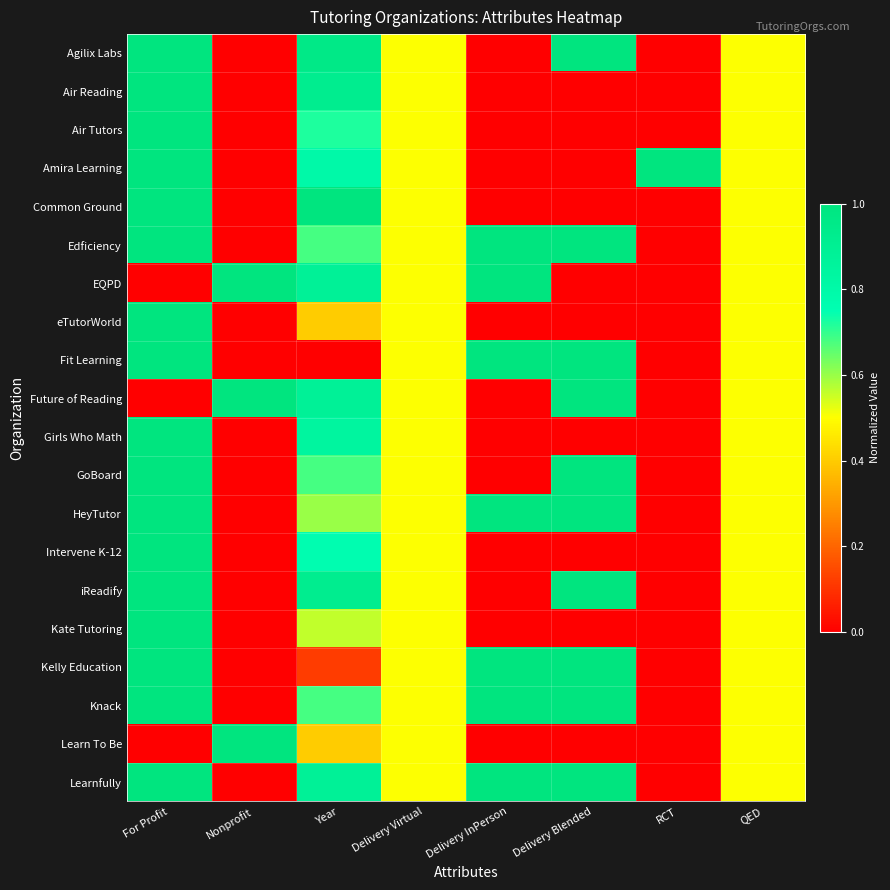

Reading left to right, list all the values displayed in this chart.

Agilix Labs: For Profit=1.0	Nonprofit=0.0	Year=1.0	Delivery Virtual=0.5	Delivery InPerson=0.0	Delivery Blended=1.0	RCT=0.0	QED=0.5
Air Reading: For Profit=1.0	Nonprofit=0.0	Year=0.9	Delivery Virtual=0.5	Delivery InPerson=0.0	Delivery Blended=0.0	RCT=0.0	QED=0.5
Air Tutors: For Profit=1.0	Nonprofit=0.0	Year=0.7	Delivery Virtual=0.5	Delivery InPerson=0.0	Delivery Blended=0.0	RCT=0.0	QED=0.5
Amira Learning: For Profit=1.0	Nonprofit=0.0	Year=0.8	Delivery Virtual=0.5	Delivery InPerson=0.0	Delivery Blended=0.0	RCT=1.0	QED=0.5
Common Ground: For Profit=1.0	Nonprofit=0.0	Year=1.0	Delivery Virtual=0.5	Delivery InPerson=0.0	Delivery Blended=0.0	RCT=0.0	QED=0.5
Edficiency: For Profit=1.0	Nonprofit=0.0	Year=0.7	Delivery Virtual=0.5	Delivery InPerson=1.0	Delivery Blended=1.0	RCT=0.0	QED=0.5
EQPD: For Profit=0.0	Nonprofit=1.0	Year=0.9	Delivery Virtual=0.5	Delivery InPerson=1.0	Delivery Blended=0.0	RCT=0.0	QED=0.5
eTutorWorld: For Profit=1.0	Nonprofit=0.0	Year=0.4	Delivery Virtual=0.5	Delivery InPerson=0.0	Delivery Blended=0.0	RCT=0.0	QED=0.5
Fit Learning: For Profit=1.0	Nonprofit=0.0	Year=0.0	Delivery Virtual=0.5	Delivery InPerson=1.0	Delivery Blended=1.0	RCT=0.0	QED=0.5
Future of Reading: For Profit=0.0	Nonprofit=1.0	Year=0.9	Delivery Virtual=0.5	Delivery InPerson=0.0	Delivery Blended=1.0	RCT=0.0	QED=0.5
Girls Who Math: For Profit=1.0	Nonprofit=0.0	Year=0.8	Delivery Virtual=0.5	Delivery InPerson=0.0	Delivery Blended=0.0	RCT=0.0	QED=0.5
GoBoard: For Profit=1.0	Nonprofit=0.0	Year=0.7	Delivery Virtual=0.5	Delivery InPerson=0.0	Delivery Blended=1.0	RCT=0.0	QED=0.5
HeyTutor: For Profit=1.0	Nonprofit=0.0	Year=0.6	Delivery Virtual=0.5	Delivery InPerson=1.0	Delivery Blended=1.0	RCT=0.0	QED=0.5
Intervene K-12: For Profit=1.0	Nonprofit=0.0	Year=0.8	Delivery Virtual=0.5	Delivery InPerson=0.0	Delivery Blended=0.0	RCT=0.0	QED=0.5
iReadify: For Profit=1.0	Nonprofit=0.0	Year=0.9	Delivery Virtual=0.5	Delivery InPerson=0.0	Delivery Blended=1.0	RCT=0.0	QED=0.5
Kate Tutoring: For Profit=1.0	Nonprofit=0.0	Year=0.6	Delivery Virtual=0.5	Delivery InPerson=0.0	Delivery Blended=0.0	RCT=0.0	QED=0.5
Kelly Education: For Profit=1.0	Nonprofit=0.0	Year=0.1	Delivery Virtual=0.5	Delivery InPerson=1.0	Delivery Blended=1.0	RCT=0.0	QED=0.5
Knack: For Profit=1.0	Nonprofit=0.0	Year=0.7	Delivery Virtual=0.5	Delivery InPerson=1.0	Delivery Blended=1.0	RCT=0.0	QED=0.5
Learn To Be: For Profit=0.0	Nonprofit=1.0	Year=0.4	Delivery Virtual=0.5	Delivery InPerson=0.0	Delivery Blended=0.0	RCT=0.0	QED=0.5
Learnfully: For Profit=1.0	Nonprofit=0.0	Year=0.9	Delivery Virtual=0.5	Delivery InPerson=1.0	Delivery Blended=1.0	RCT=0.0	QED=0.5